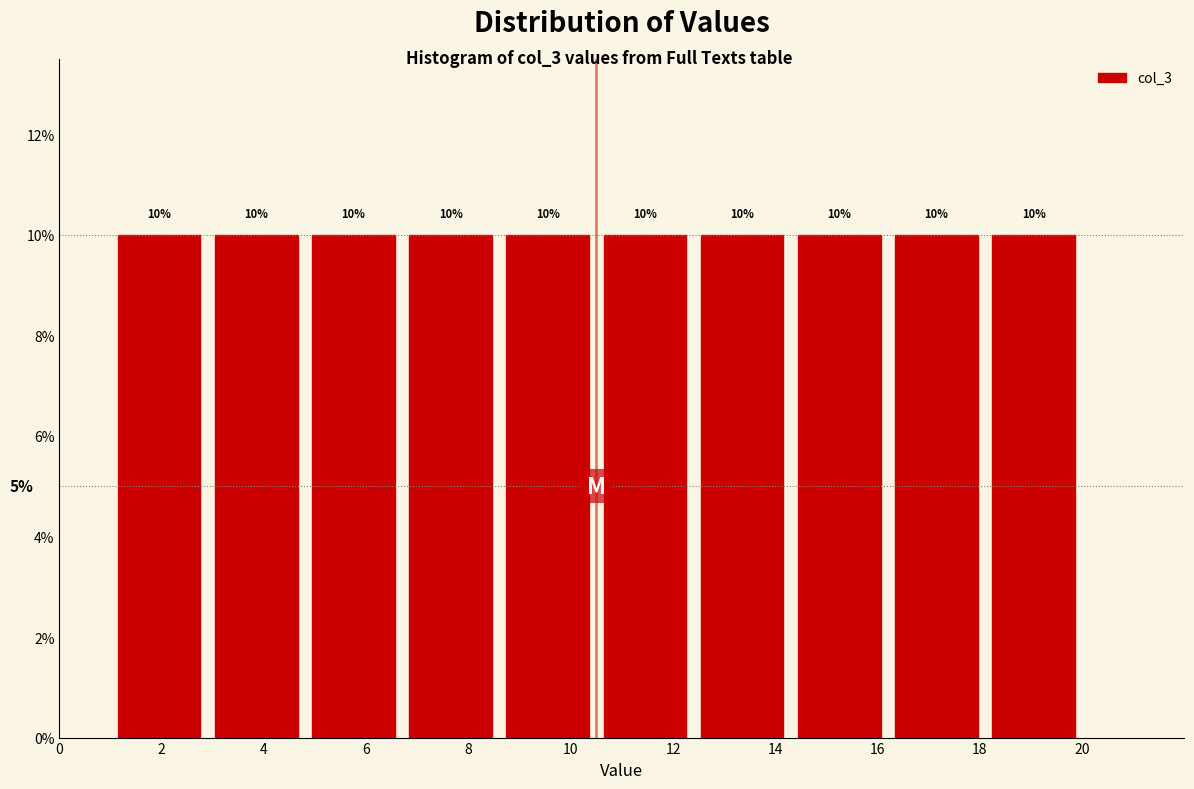

Reading left to right, list every bar in this chart as the range it spans on the x-axis followed by its height. The bar edges are not printed on the chart, so give them approximately, as read against the axis.

1.0 to 2.9: 10
2.9 to 4.8: 10
4.8 to 6.7: 10
6.7 to 8.6: 10
8.6 to 10.5: 10
10.5 to 12.4: 10
12.4 to 14.3: 10
14.3 to 16.2: 10
16.2 to 18.1: 10
18.1 to 20.0: 10